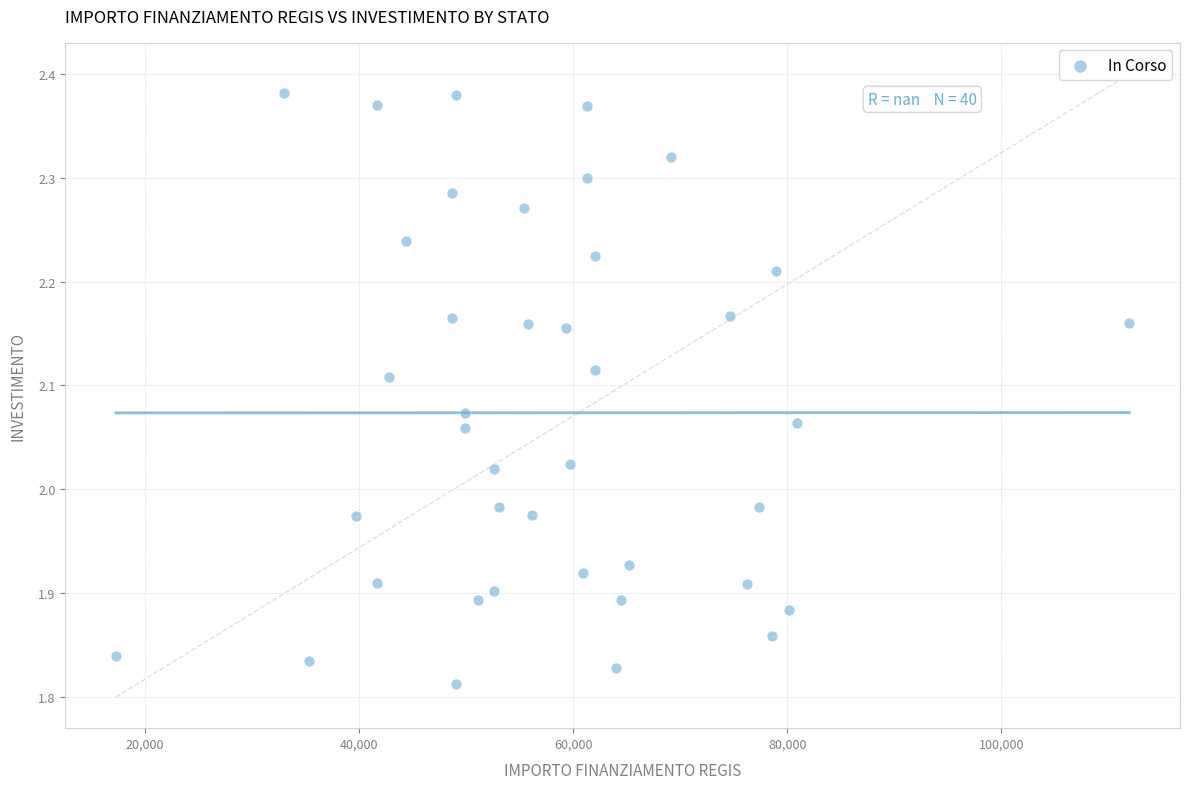

What is the range of X values (max minus min)?

94665.7